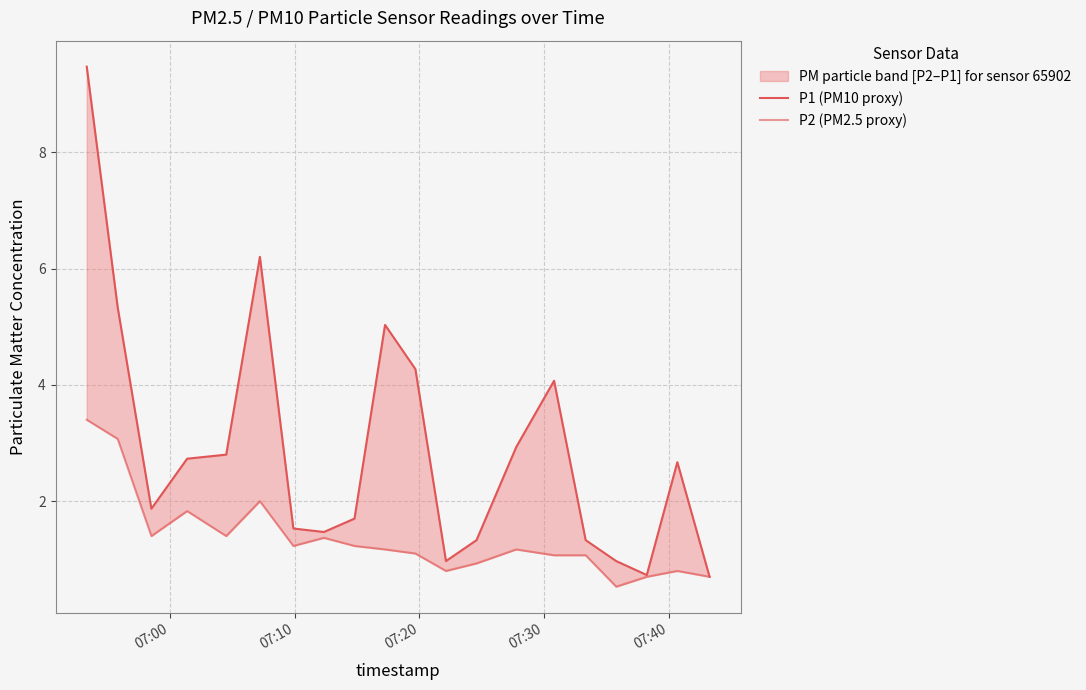

How many values in the P2 (PM2.5 proxy) series are below 1?

6